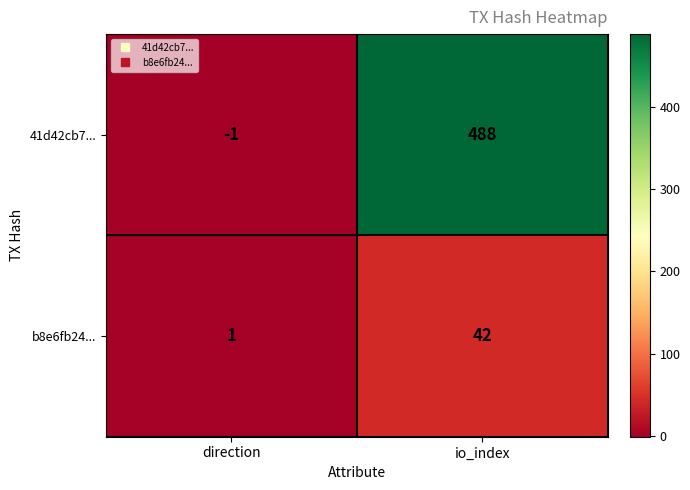

Is it true that b8e6fb24... equals 59 at io_index?

False